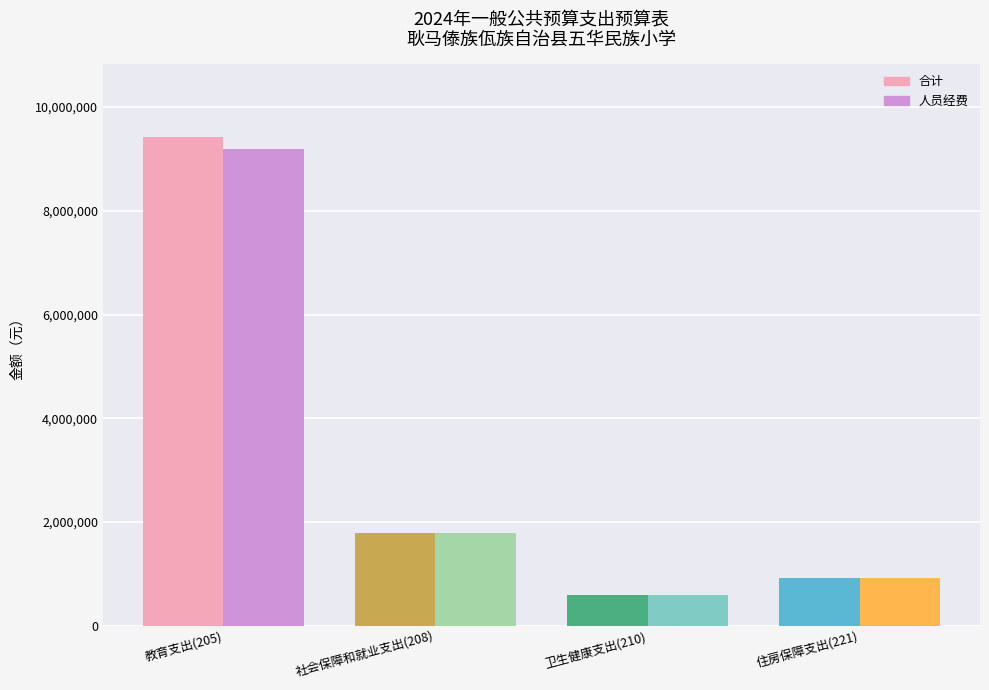

The 合计 series shows 590111.1 at 卫生健康支出(210). True or false?

True